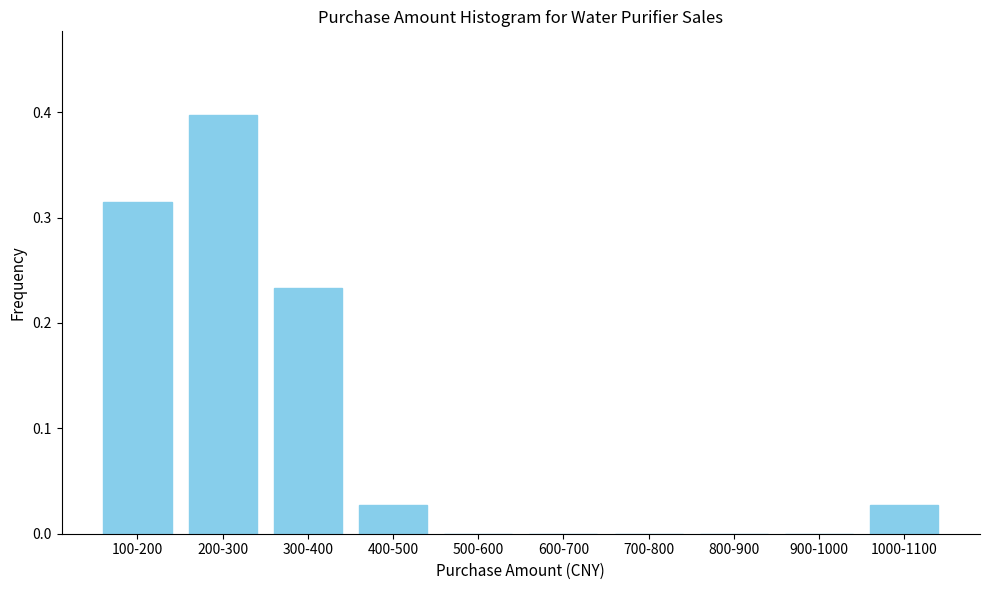

What is the change in value from 100-200 to 200-300?

+0.1